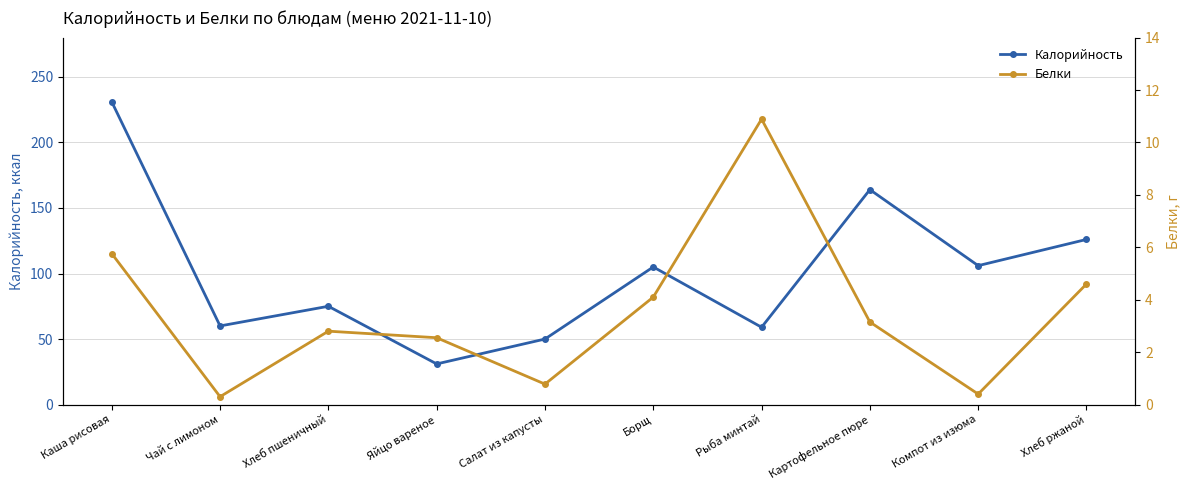

Where is Калорийность nearest to the value 131?

Хлеб ржаной